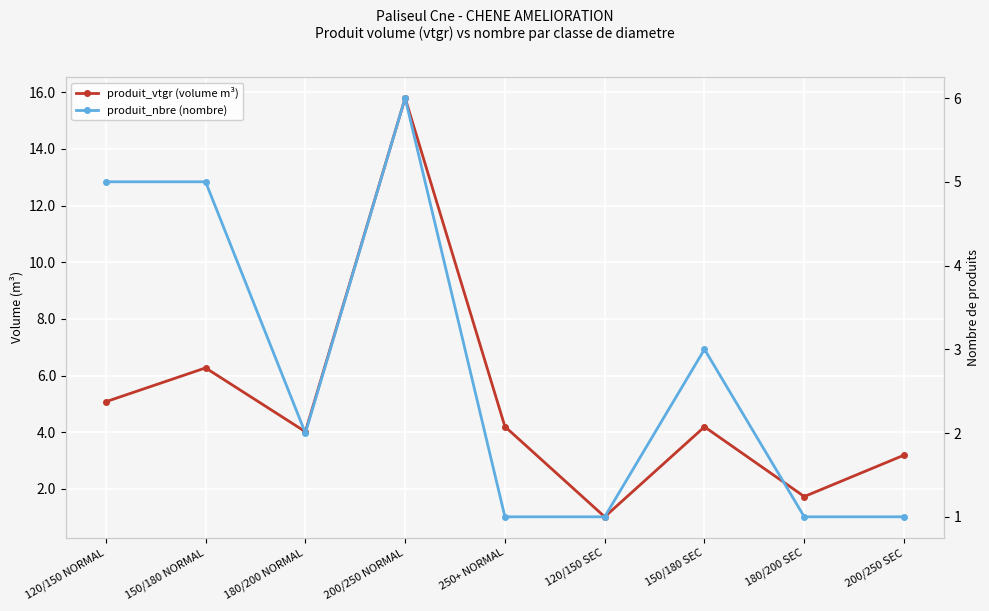

At which label does produit_nbre (nombre) reach its minimum?

250+ NORMAL